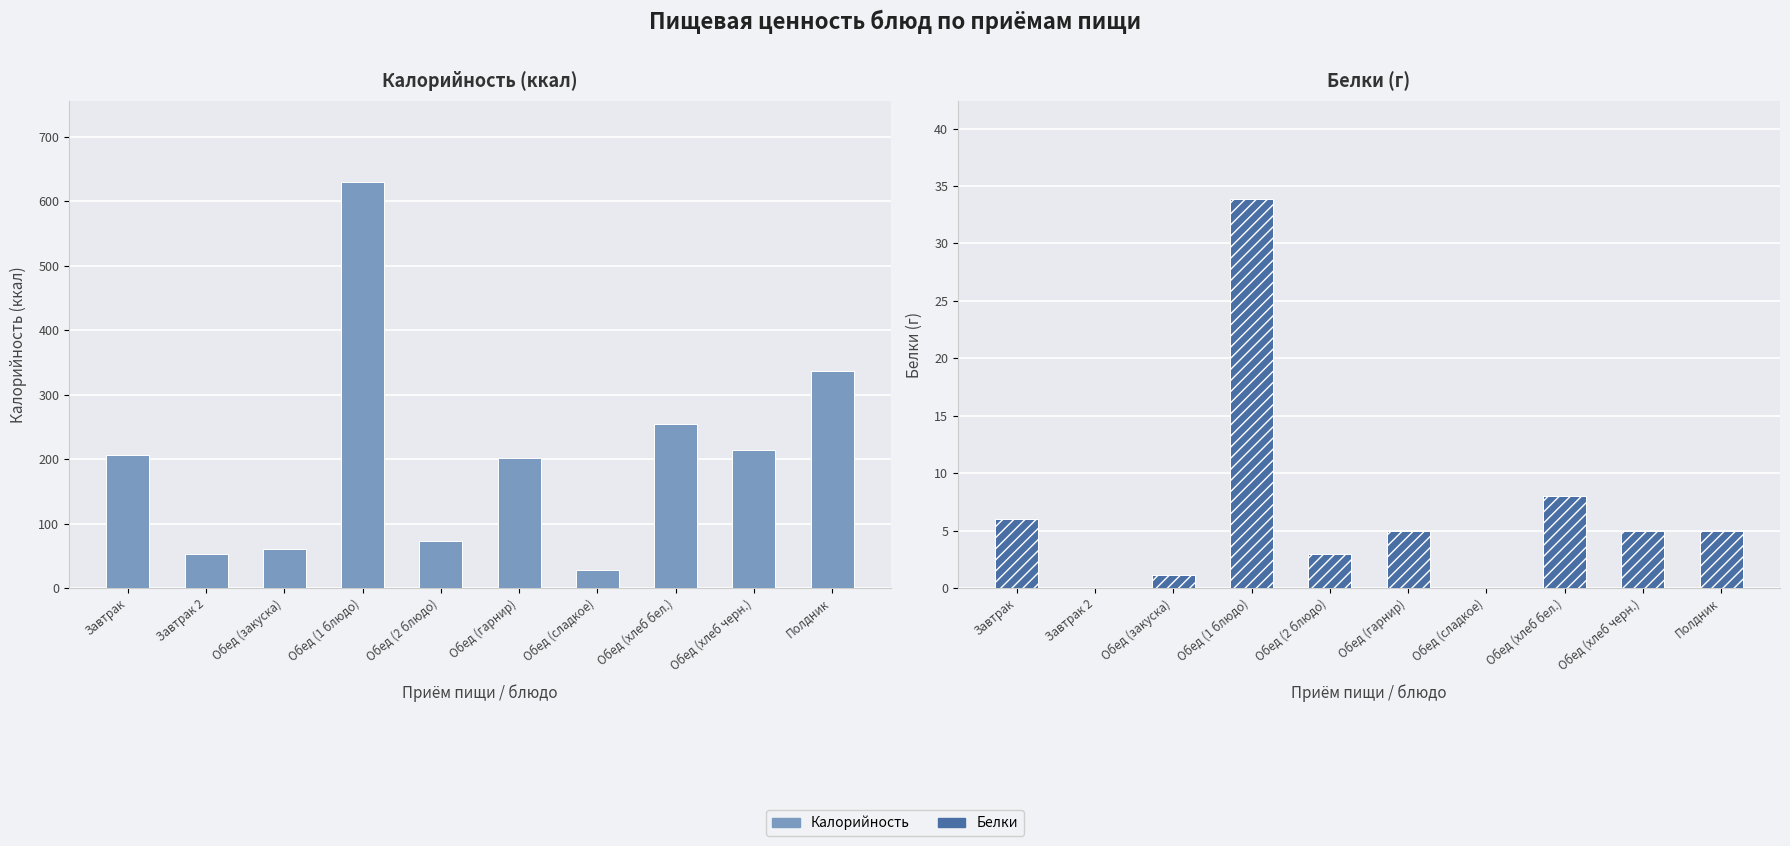

Count the number of categories in the chart.

10